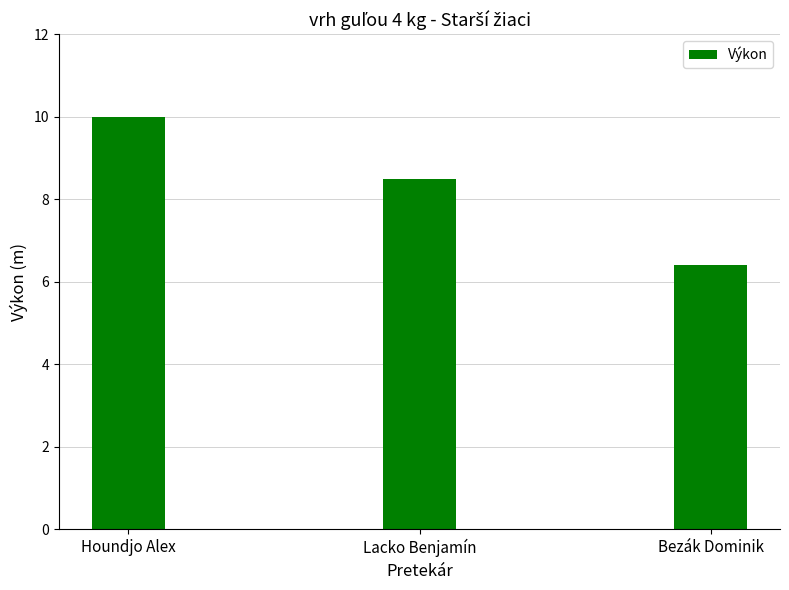

Between Houndjo Alex and Lacko Benjamín, which is larger?

Houndjo Alex